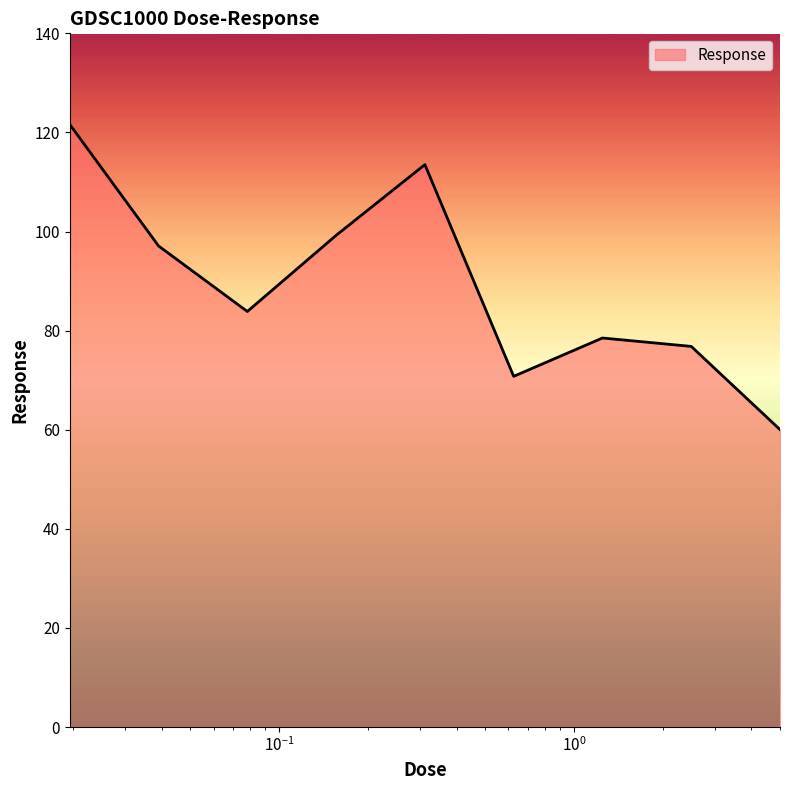

What is the greatest value displayed?

121.6